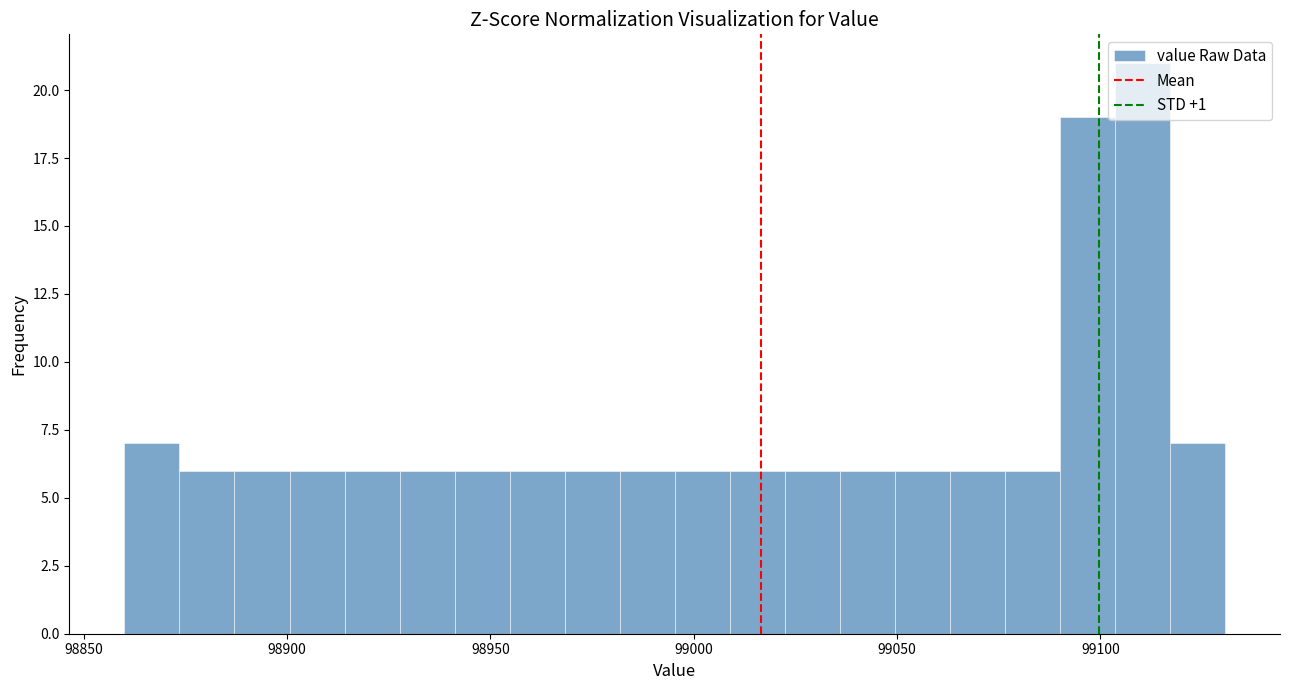

Around what value on the x-axis is the tallest bar? Give the approximate position of its centre, as read against the axis.

99110